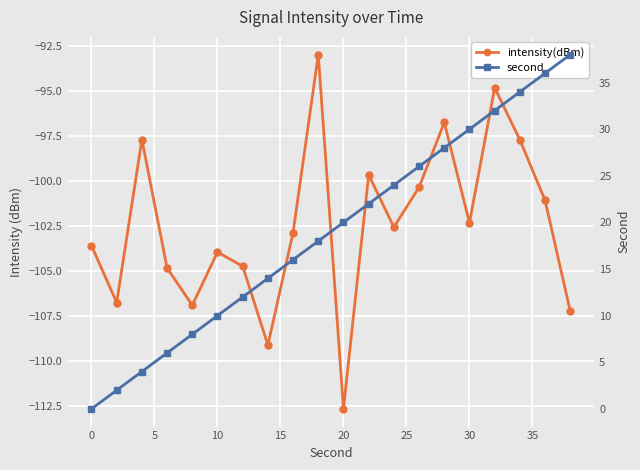

True or false: second has more than 1 interior local peaks.

False